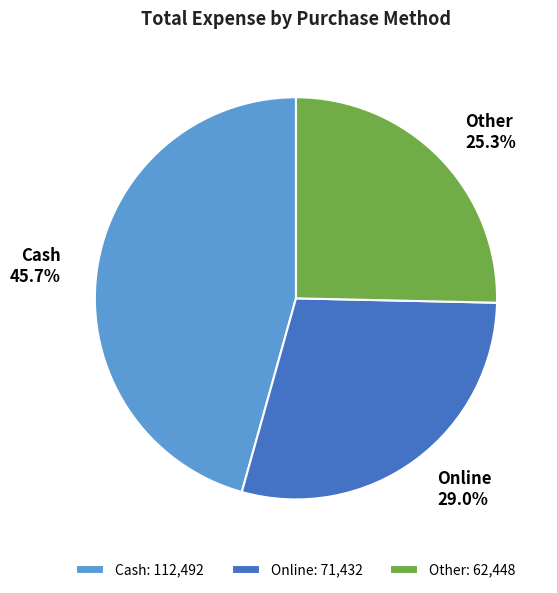

Is it true that Online is 17% of the pie?

False